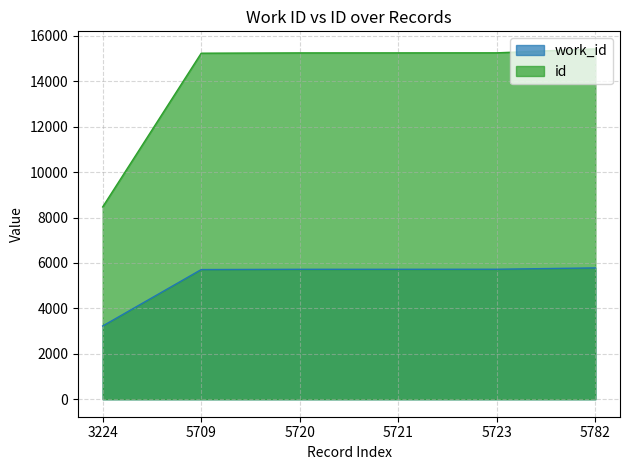

Does the chart have visible grid lines?

Yes